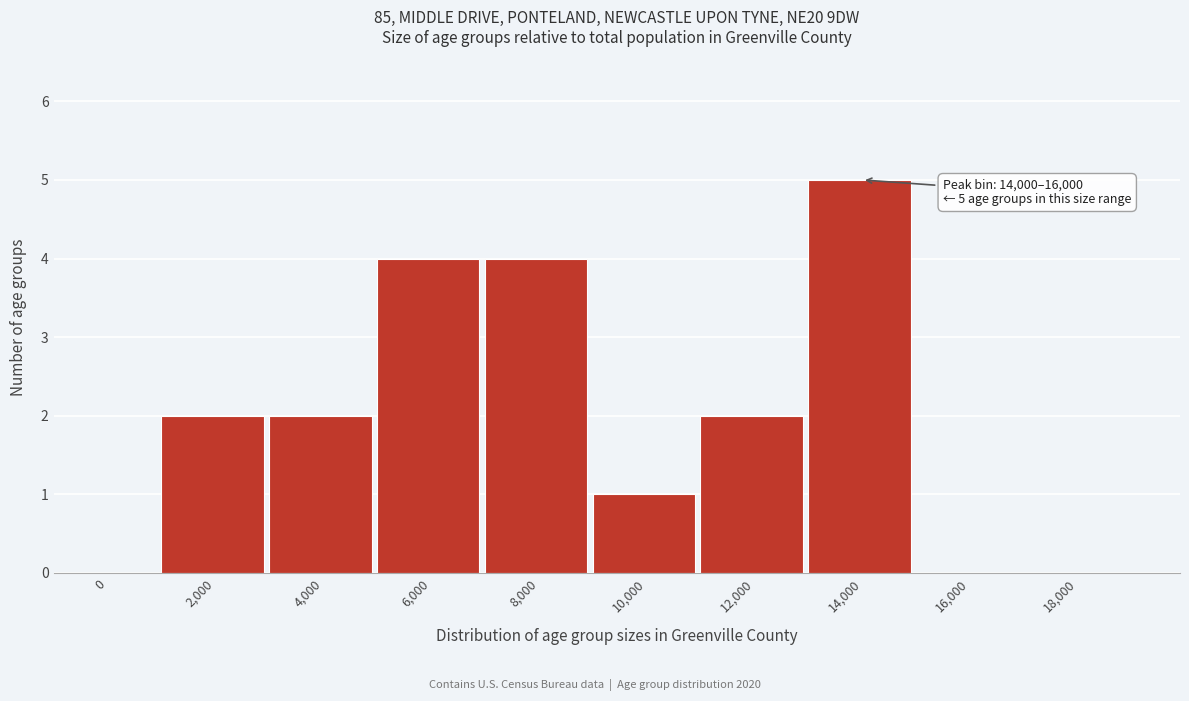

Reading left to right, transcribe all the data shown in this chart.

0=0	2,000=2	4,000=2	6,000=4	8,000=4	10,000=1	12,000=2	14,000=5	16,000=0	18,000=0